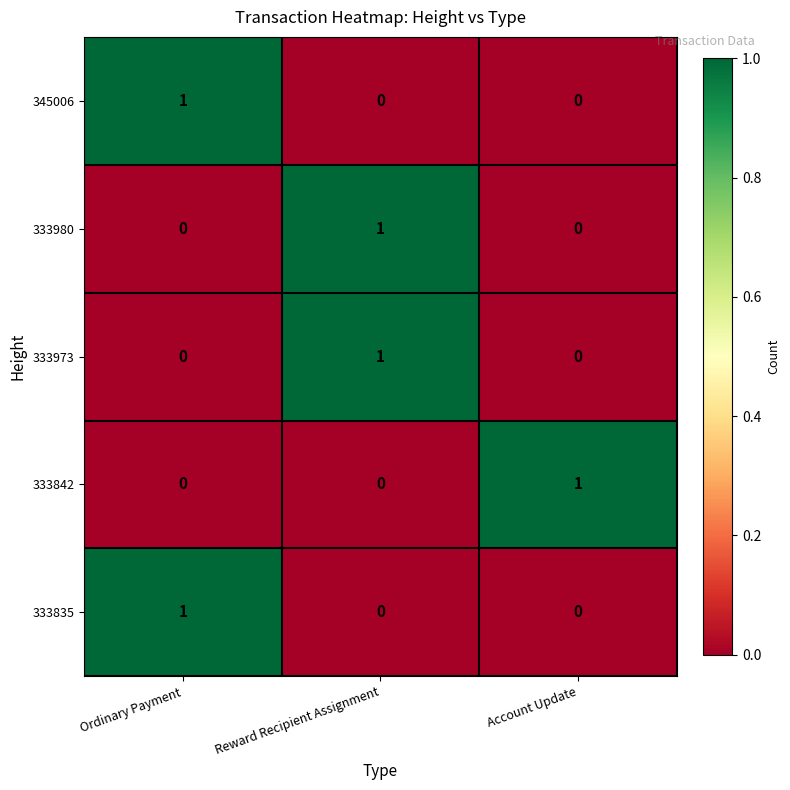

At how many categories does at least one series exceed 0?

3